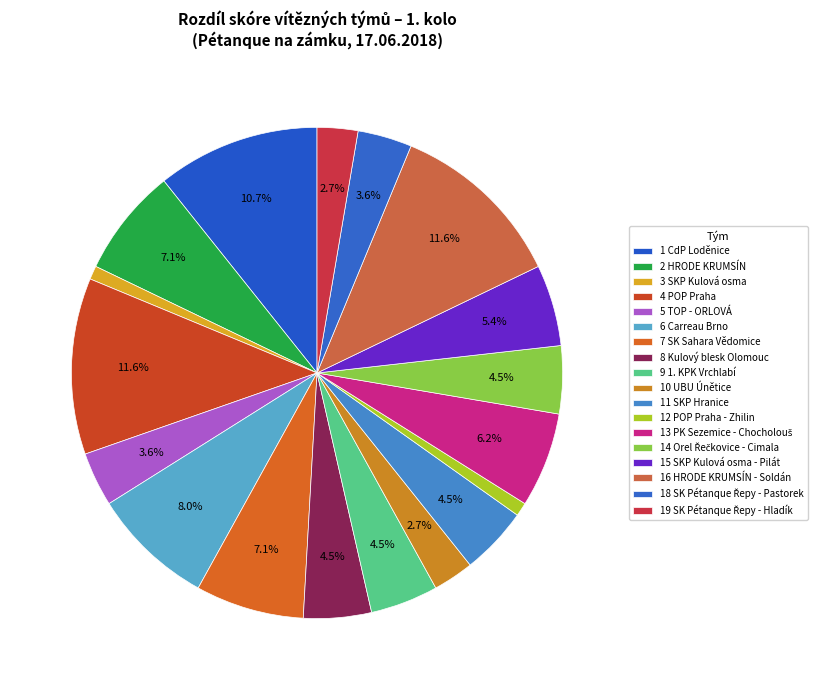

Count the number of slices in the pie.

18